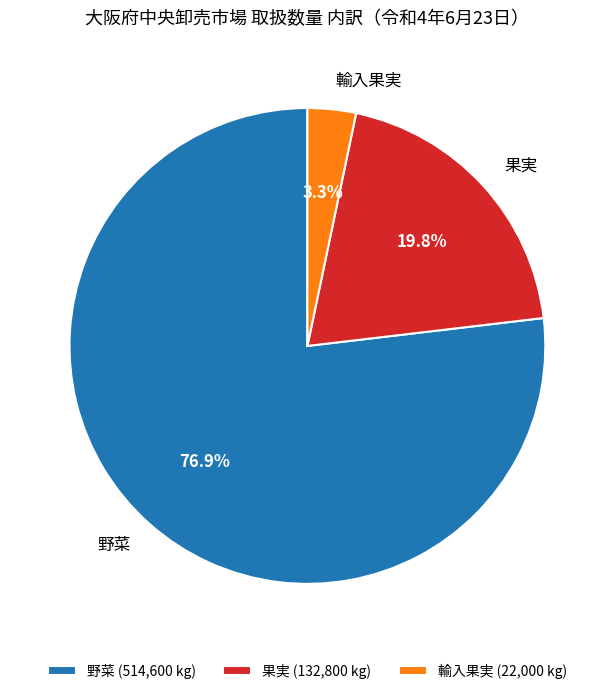

To the nearest percent, what portion does 輸入果実 represent?

3%